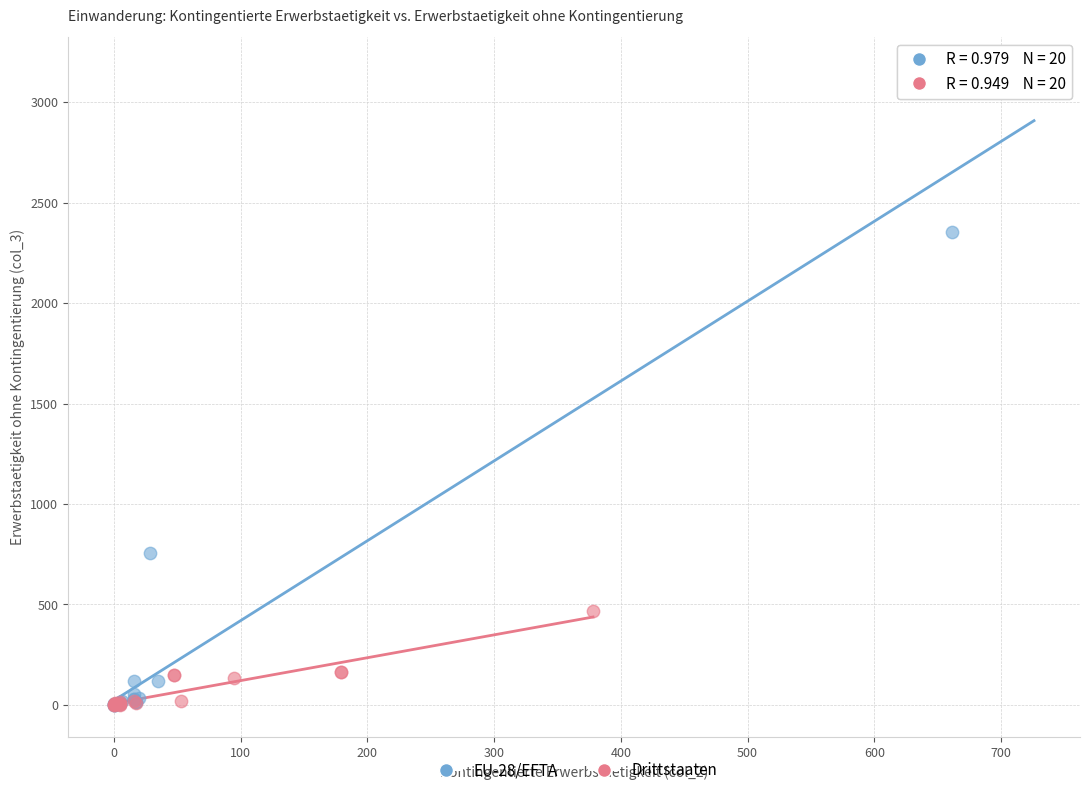

Which series has the largest Y range (max minus min)?

EU-28/EFTA